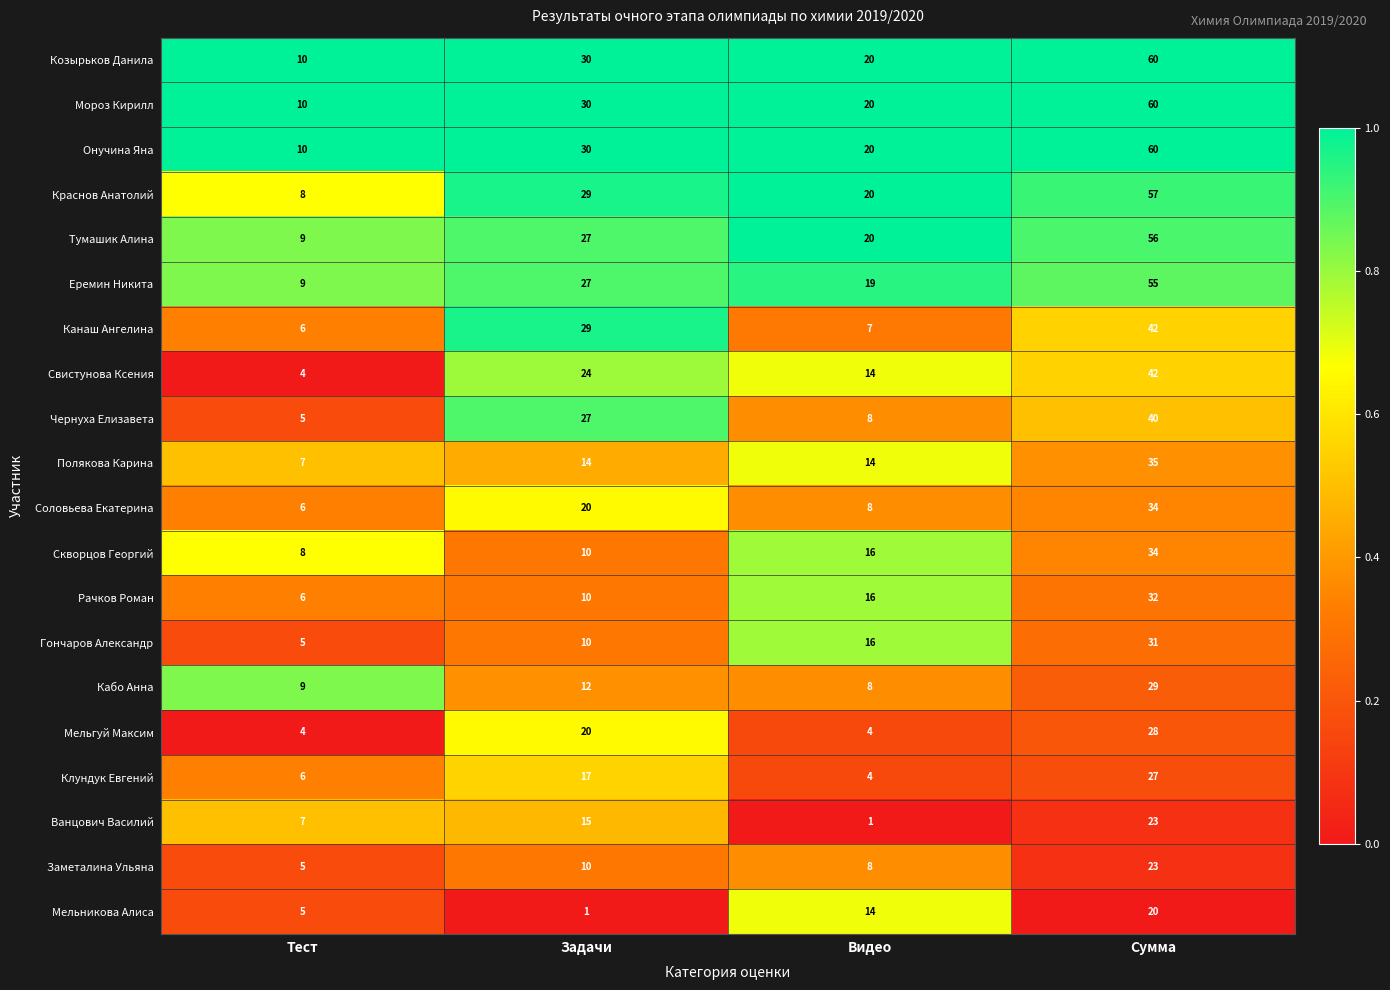

At which category is the sum across all series the highest?

Сумма